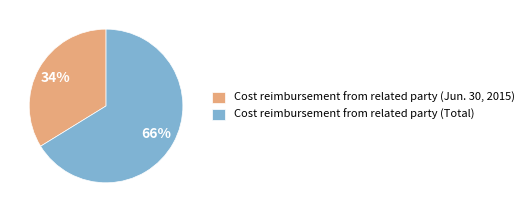

Does Cost reimbursement from related party (Jun. 30, 2015) account for over 50% of the chart?

No